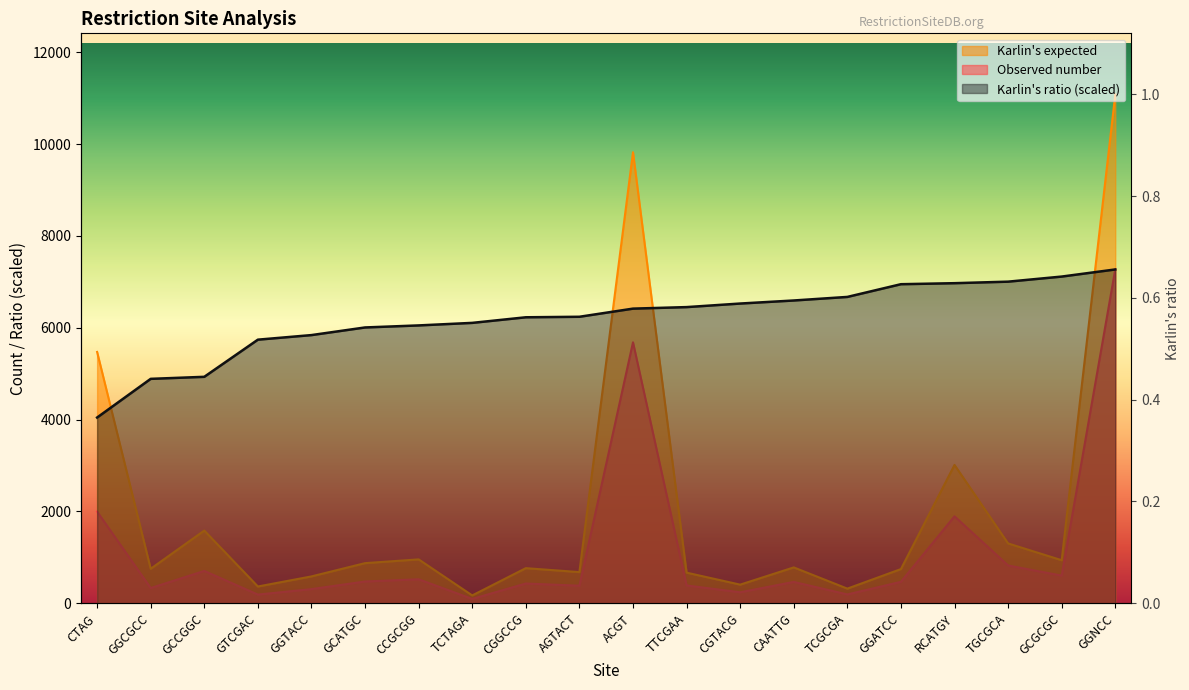

Rank the categories by Observed number value from lowest to highest.

TCTAGA, GTCGAC, TCGCGA, CGTACG, GGTACC, GGCGCC, AGTACT, TTCGAA, CGGCCG, CAATTG, GGATCC, GCATGC, CCGCGG, GCGCGC, GCCGGC, TGCGCA, RCATGY, CTAG, ACGT, GGNCC